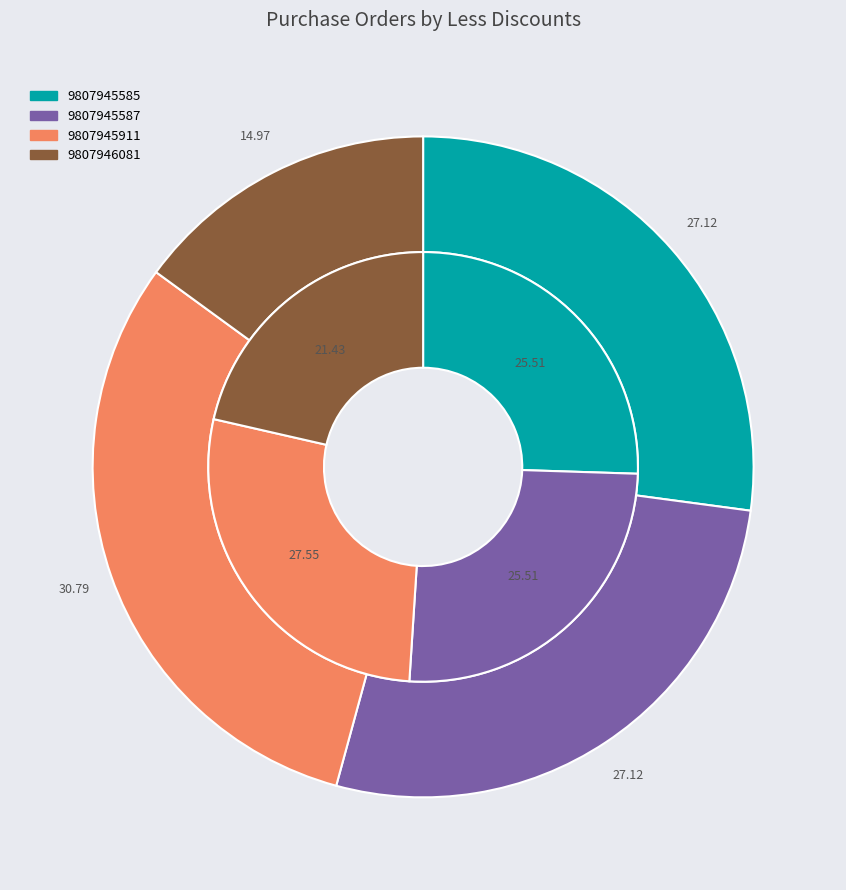

What is the ratio of the value at 9807945587 to the value at 9807946081?

1.8